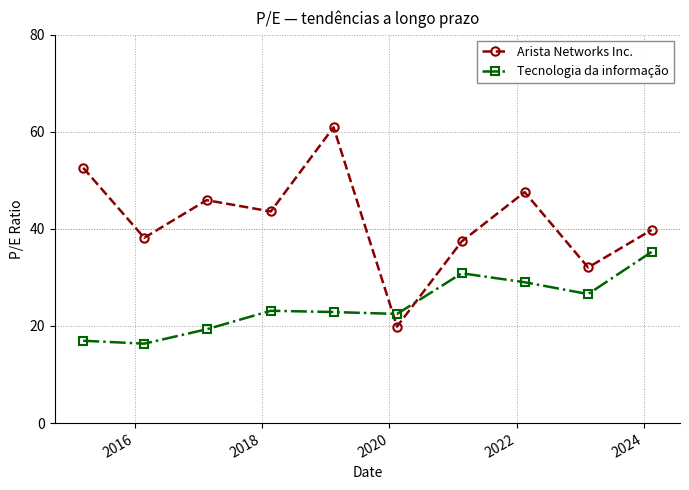

What is the difference between the second highest and second lowest values in the Tecnologia da informação series?

13.9